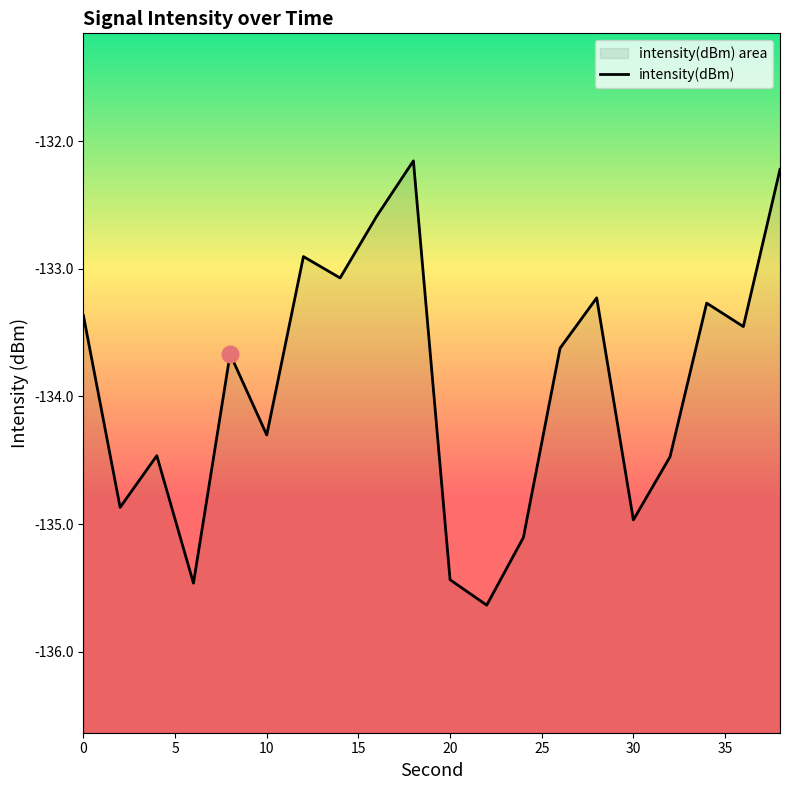

What is the sum of all values?

-2678.3